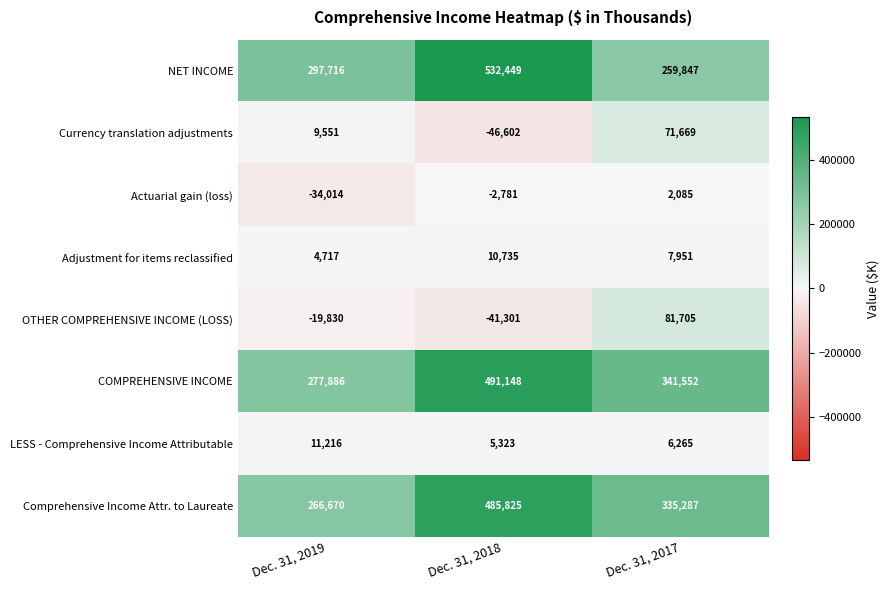

Count the number of categories in the chart.

3